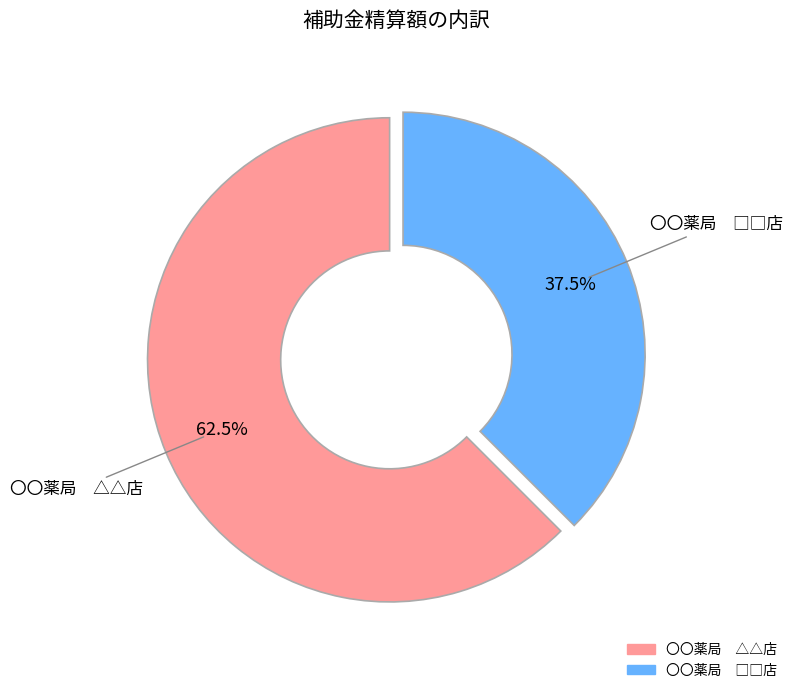

What percentage is NOT represented by 〇〇薬局 △△店?

37.5%